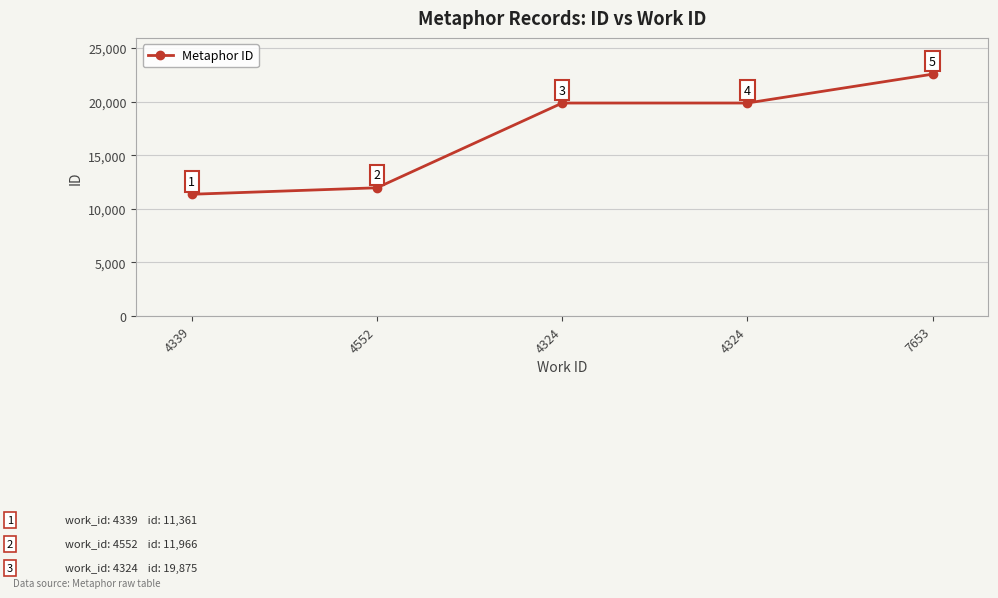

What is the maximum value shown in the chart?

22570